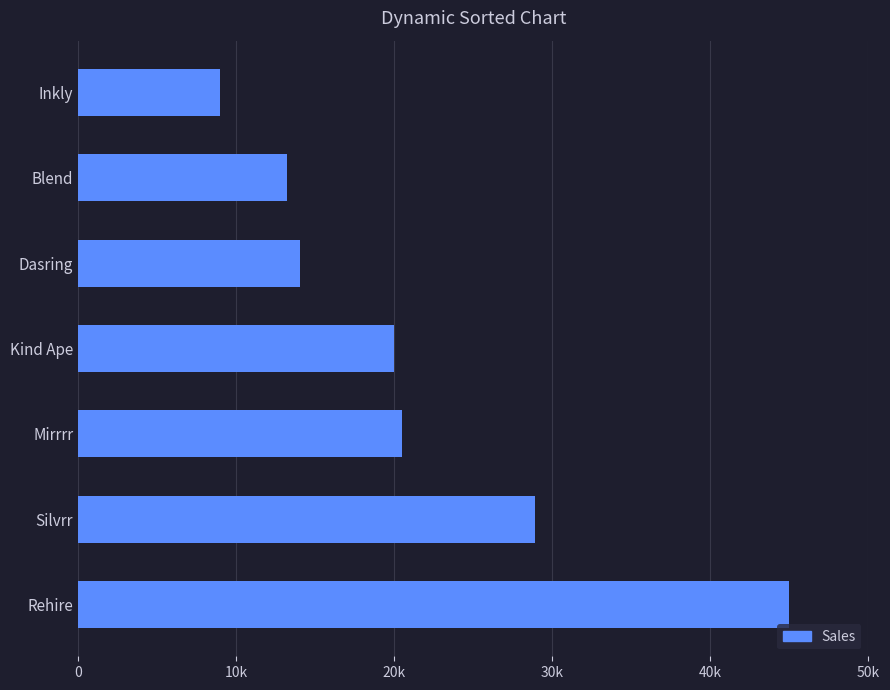

Are the bars horizontal?

Yes